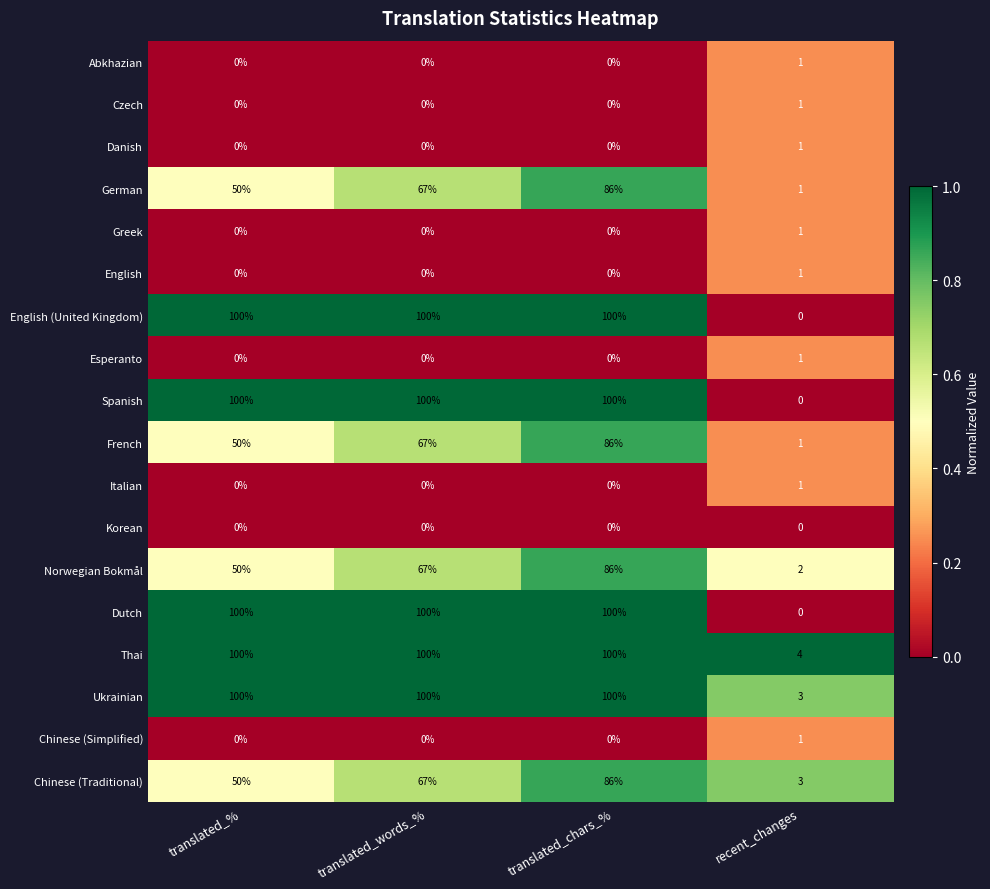

How many categories are shown in the chart?

4